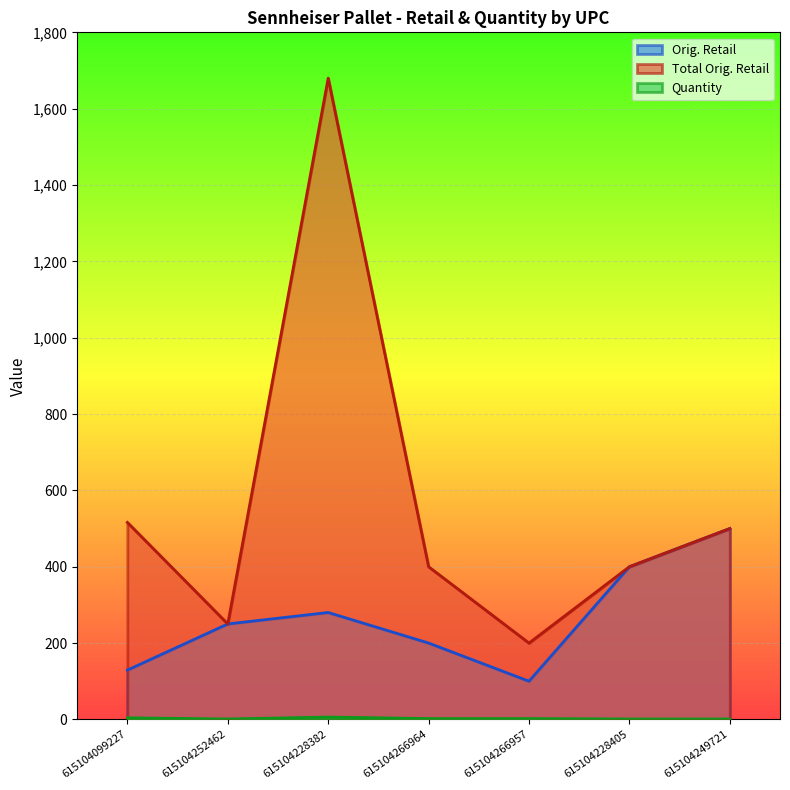

What is the total value across all series at 615104252462?

501.0